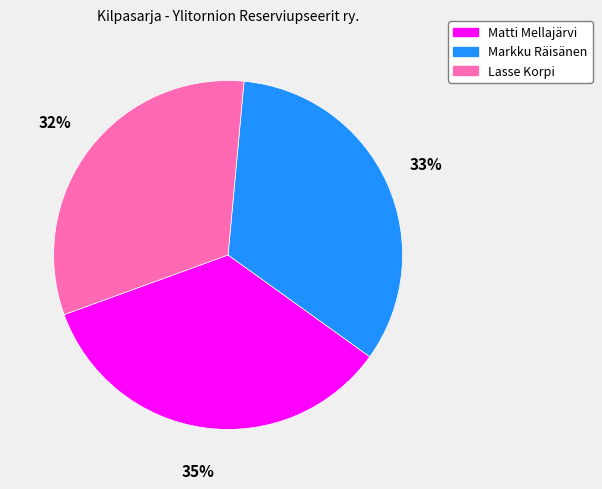

Is the sum of Matti Mellajärvi and Lasse Korpi greater than half?

Yes